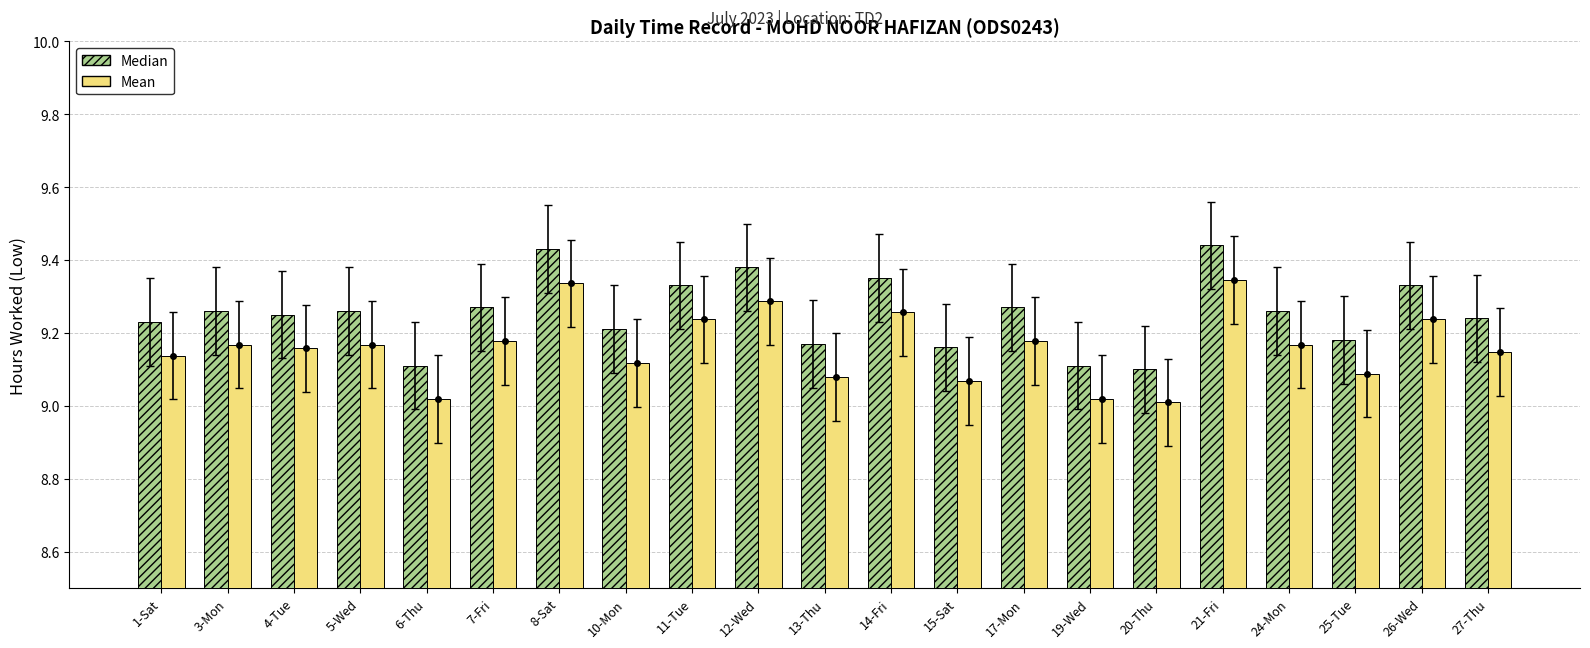

List the series in order of their overall mean, lowest first.

Low Hours (Mean-style), Low Hours (Median-style)